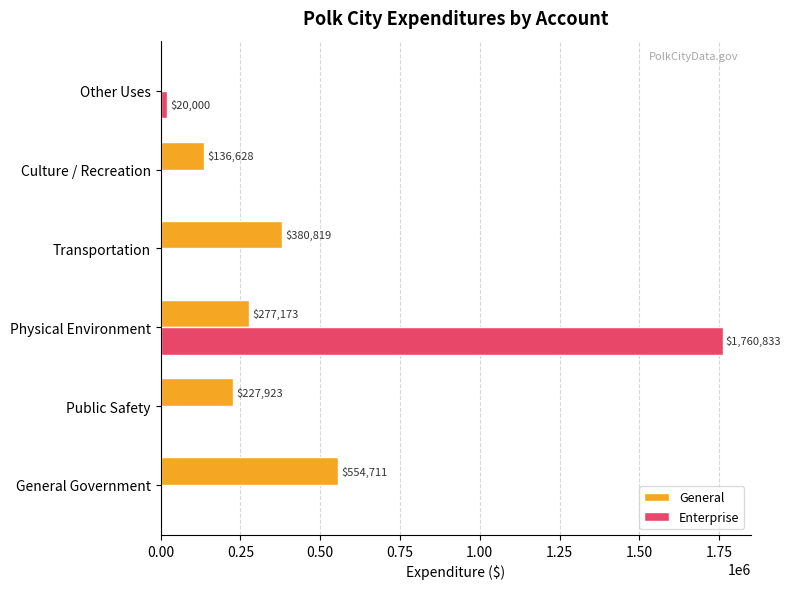

Which category has the highest value in the General series?

General Government